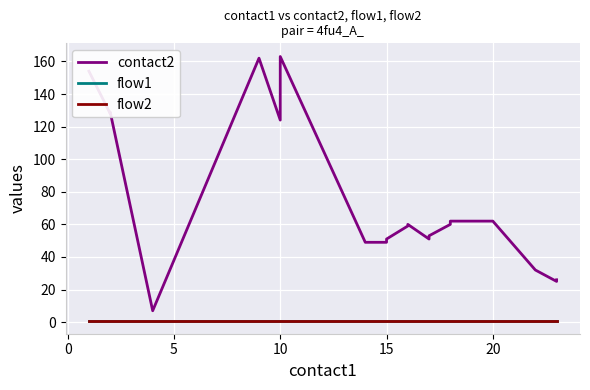

What is the maximum value for contact2?

163